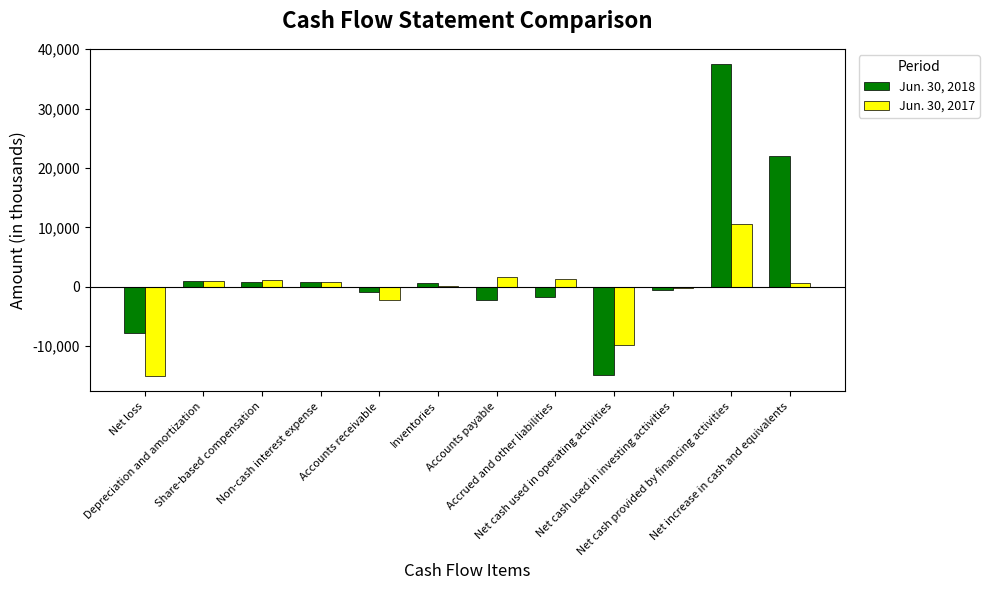

Is the value of Jun. 30, 2018 at Accrued and other liabilities greater than the value of Jun. 30, 2017 at Accounts payable?

No